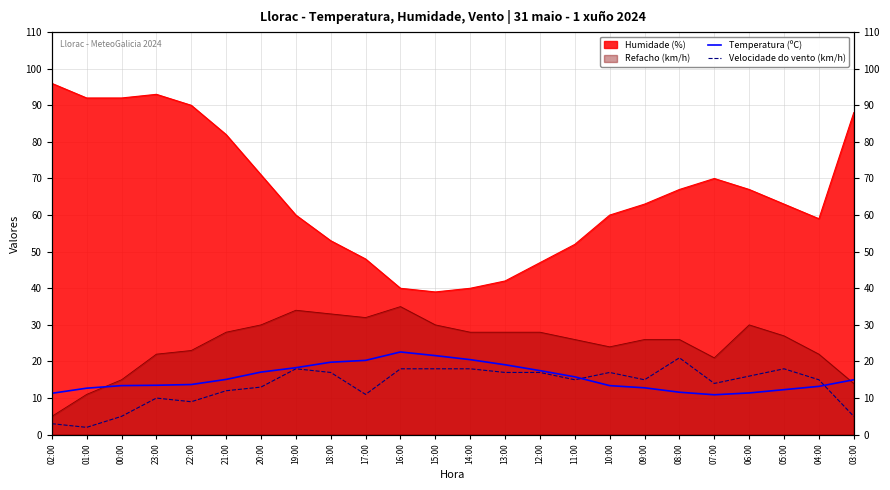

List the labels in order of Velocidade do vento (km/h) value, largest first.

08:00, 19:00, 16:00, 15:00, 14:00, 05:00, 18:00, 13:00, 12:00, 10:00, 06:00, 11:00, 09:00, 04:00, 07:00, 20:00, 21:00, 17:00, 23:00, 22:00, 00:00, 03:00, 02:00, 01:00